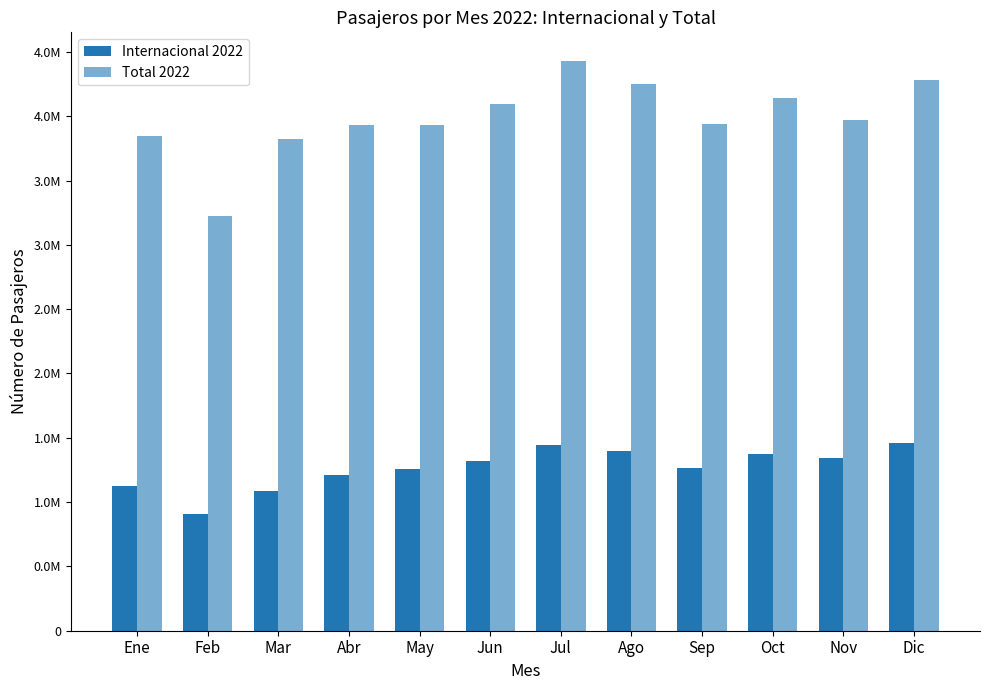

Are the bars grouped side by side (vs. stacked)?

Yes